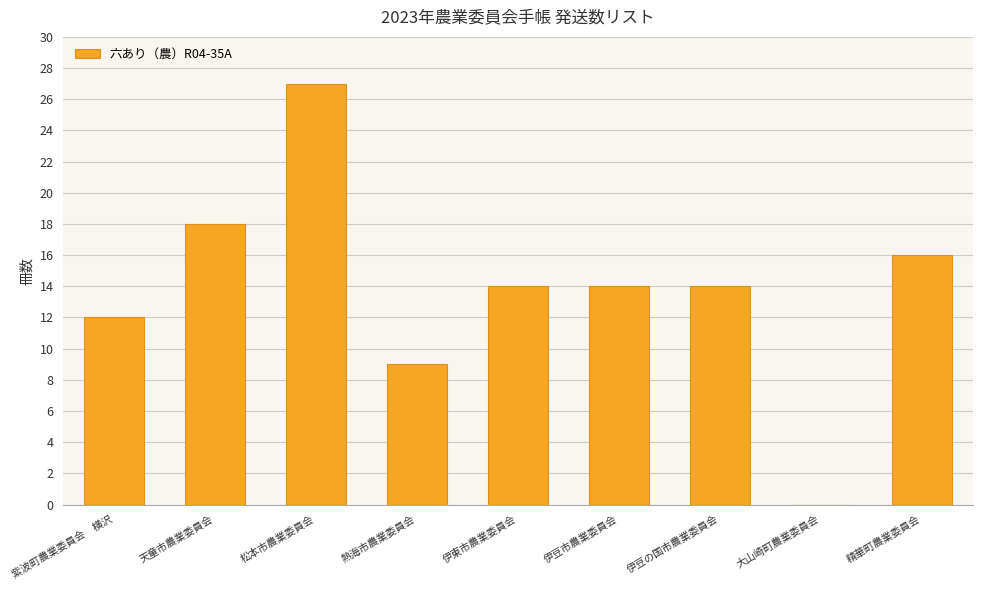

What value does the data have at 天童市農業委員会?

18